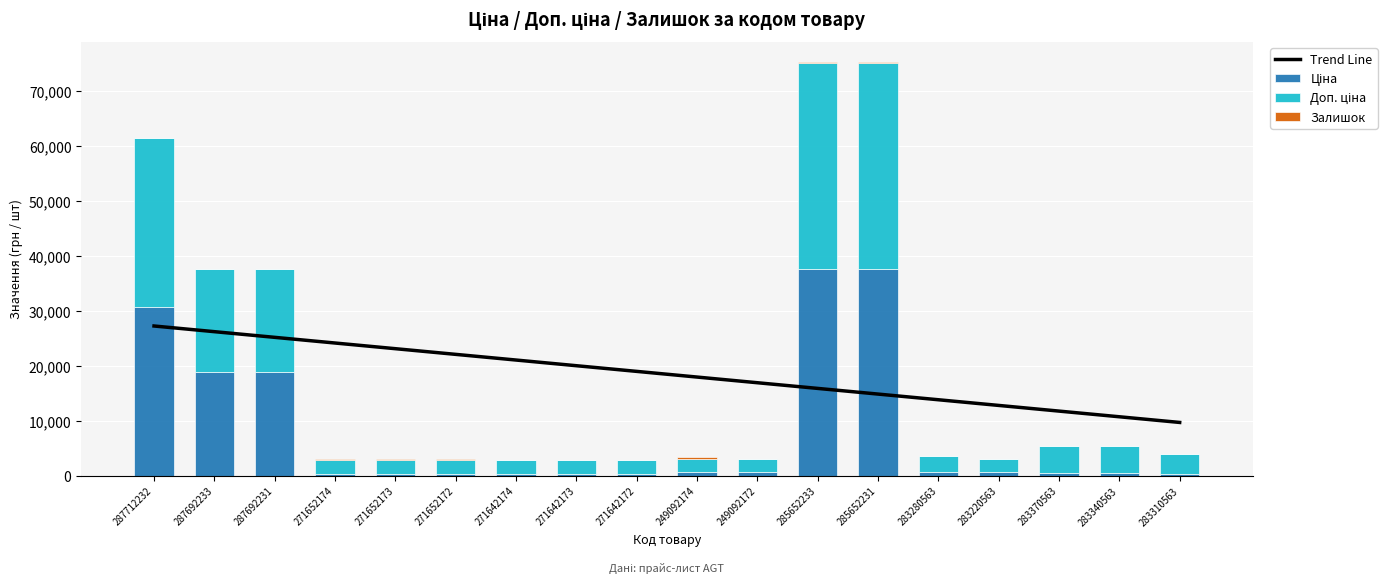

What is the difference between the second highest and minimum values in the Ціна series?

37283.3